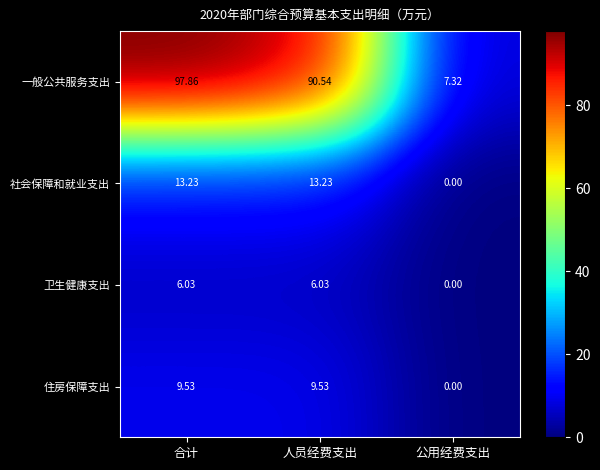

At which category is the sum across all series the highest?

合计